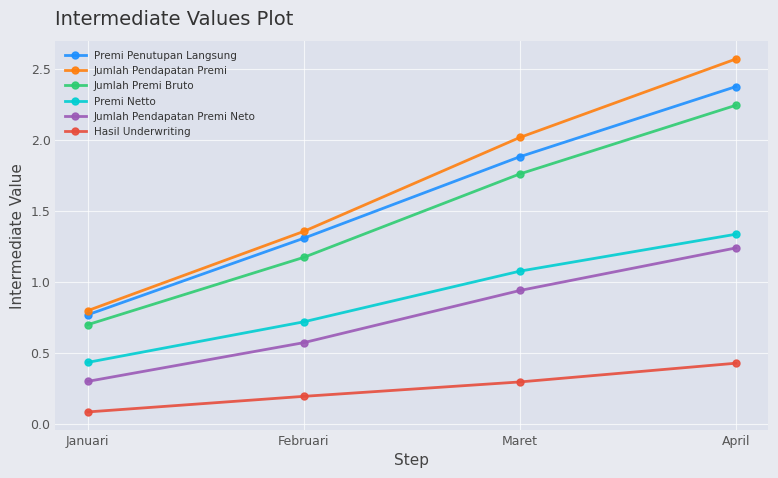

How many distinct data groups are displayed?

6